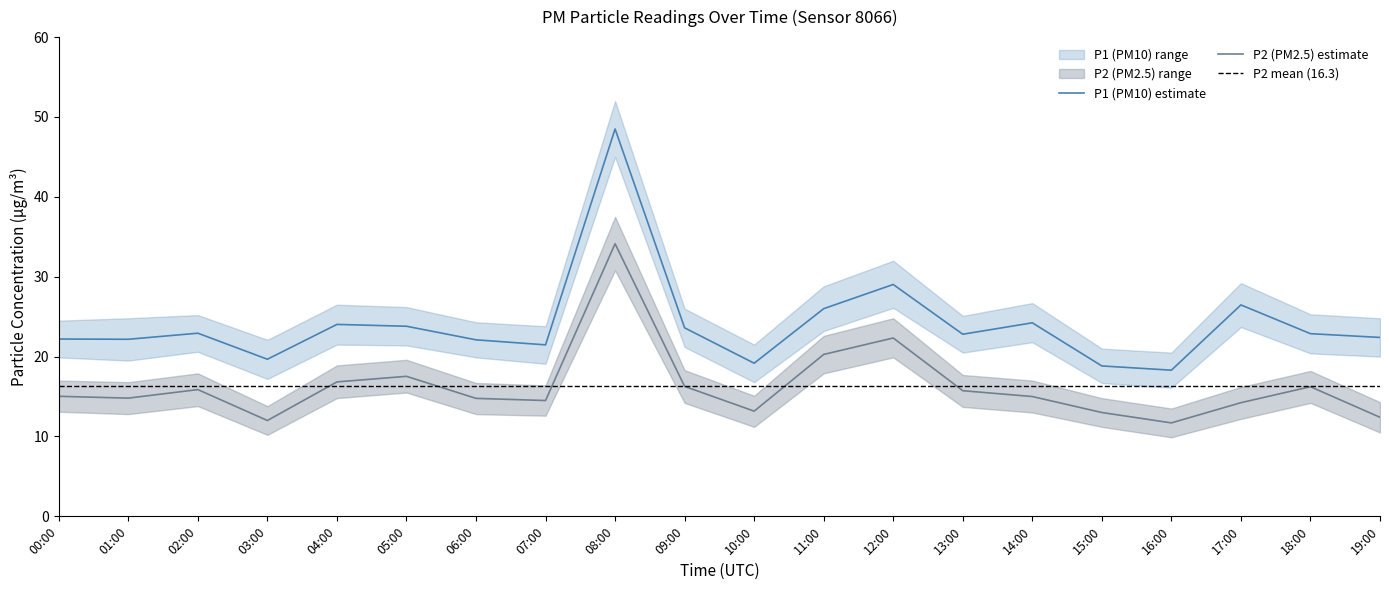

Reading left to right, transcribe all the data shown in this chart.

P1_mid: 22.2	22.2	22.9	19.7	24.0	23.8	22.1	21.5	48.5	23.6	19.2	26.0	29.0	22.8	24.2	18.8	18.3	26.5	22.9	22.4
P1_upper: 24.5	24.8	25.2	22.1	26.5	26.2	24.3	23.8	52.0	26.0	21.5	28.8	32.0	25.1	26.7	21.0	20.5	29.2	25.3	24.8
P1_lower: 19.9	19.5	20.6	17.2	21.5	21.4	19.9	19.1	45.0	21.2	16.8	23.2	26.1	20.5	21.8	16.7	16.1	23.7	20.4	20.0
P2_mid: 15.0	14.8	15.9	12.0	16.8	17.5	14.8	14.5	34.1	16.3	13.2	20.3	22.3	15.7	15.0	13.0	11.7	14.2	16.2	12.4
P2_upper: 17.0	16.8	17.9	13.8	18.9	19.6	16.7	16.4	37.5	18.3	15.1	22.6	24.8	17.7	17.0	14.8	13.5	16.2	18.2	14.3
P2_lower: 13.1	12.8	13.8	10.2	14.8	15.5	12.8	12.6	30.8	14.2	11.2	17.9	19.9	13.7	13.0	11.2	9.9	12.2	14.2	10.5